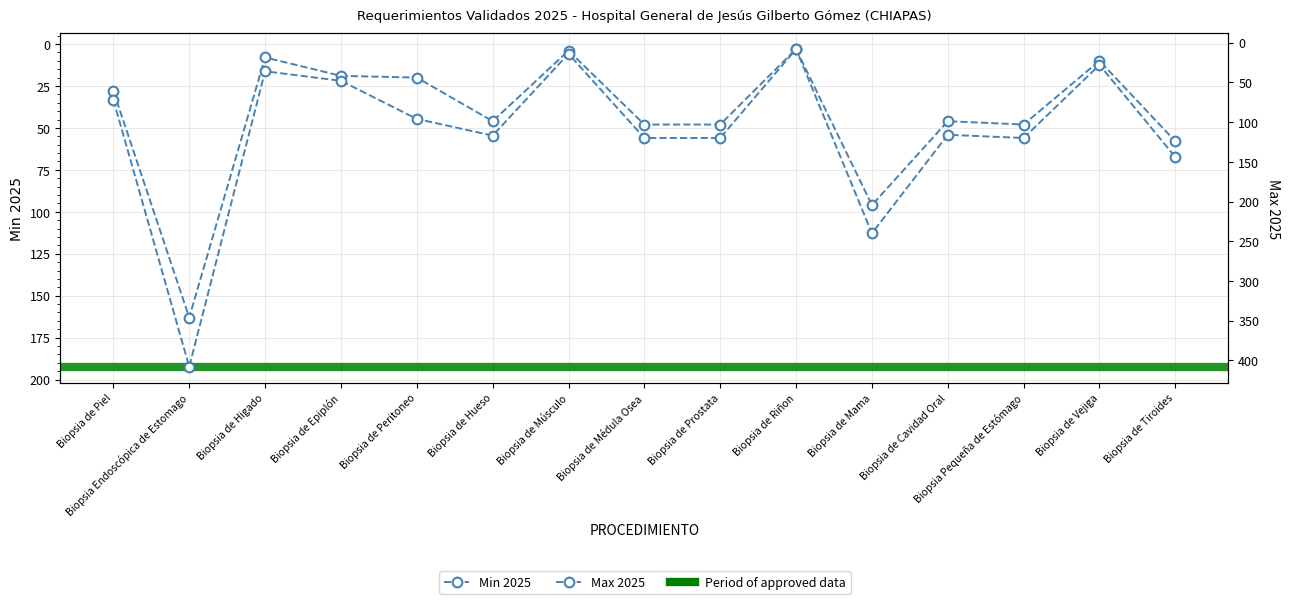

What is the difference between the second highest and second lowest values in the Max 2025 series?

226